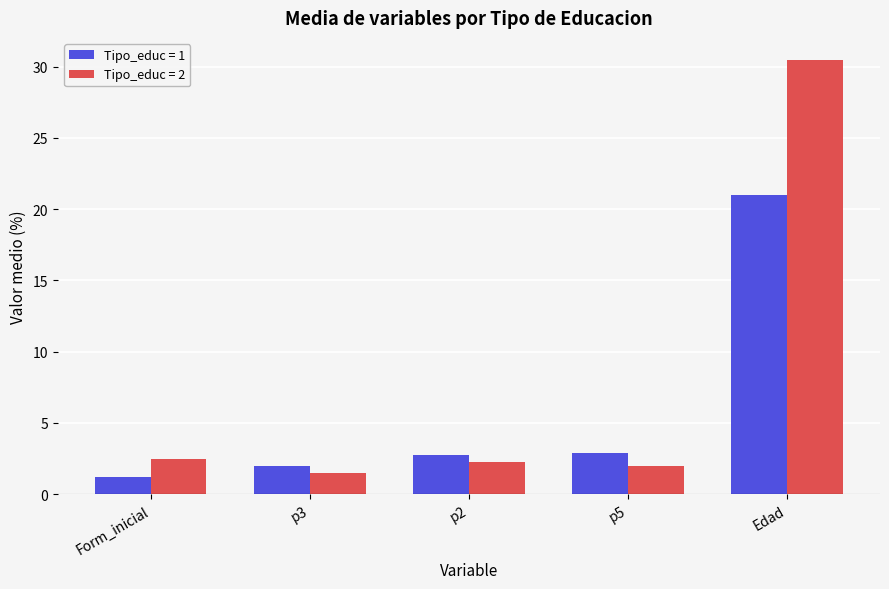

What is the difference between the maximum and second lowest values in the Tipo_educ = 2 series?

28.5